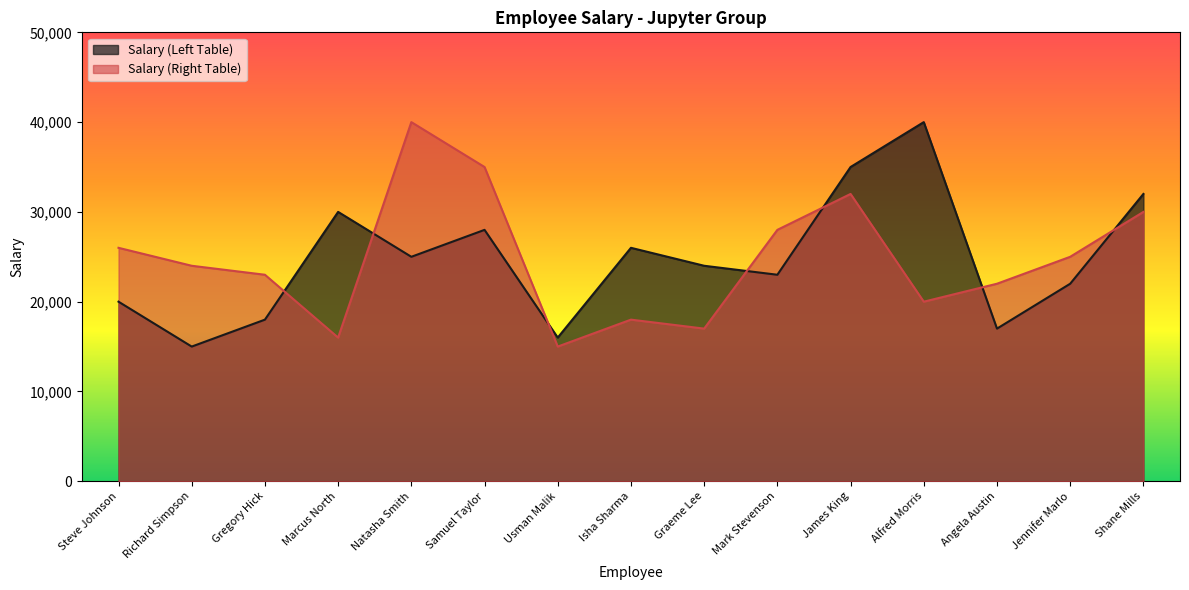

True or false: Salary (Left Table) has a value of 25000 at Natasha Smith.

True